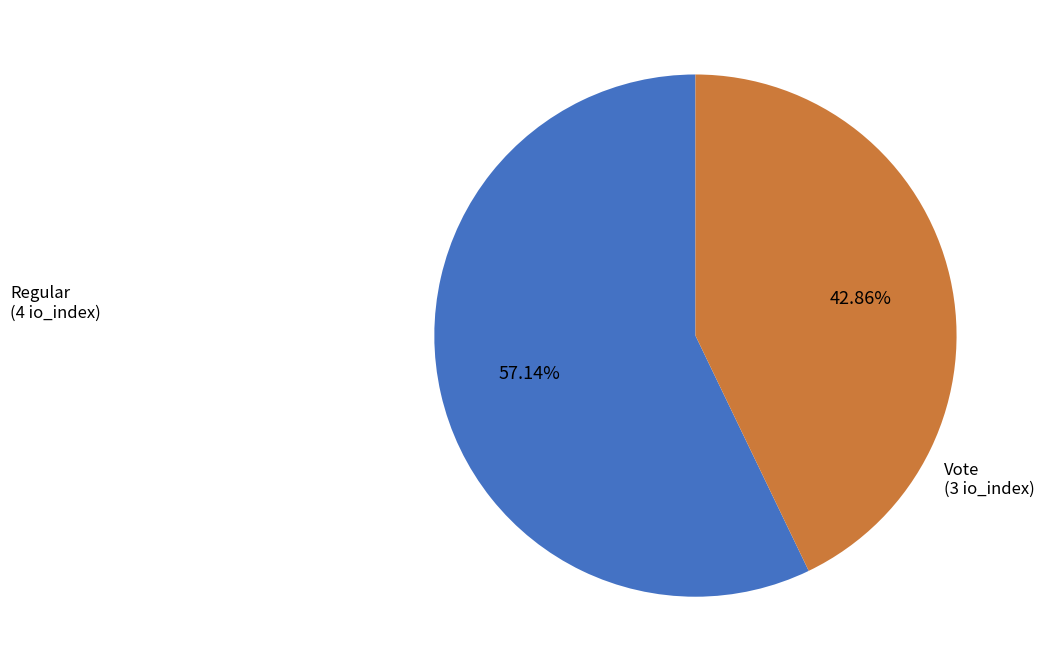

Which category has the smallest portion of the pie?

Vote